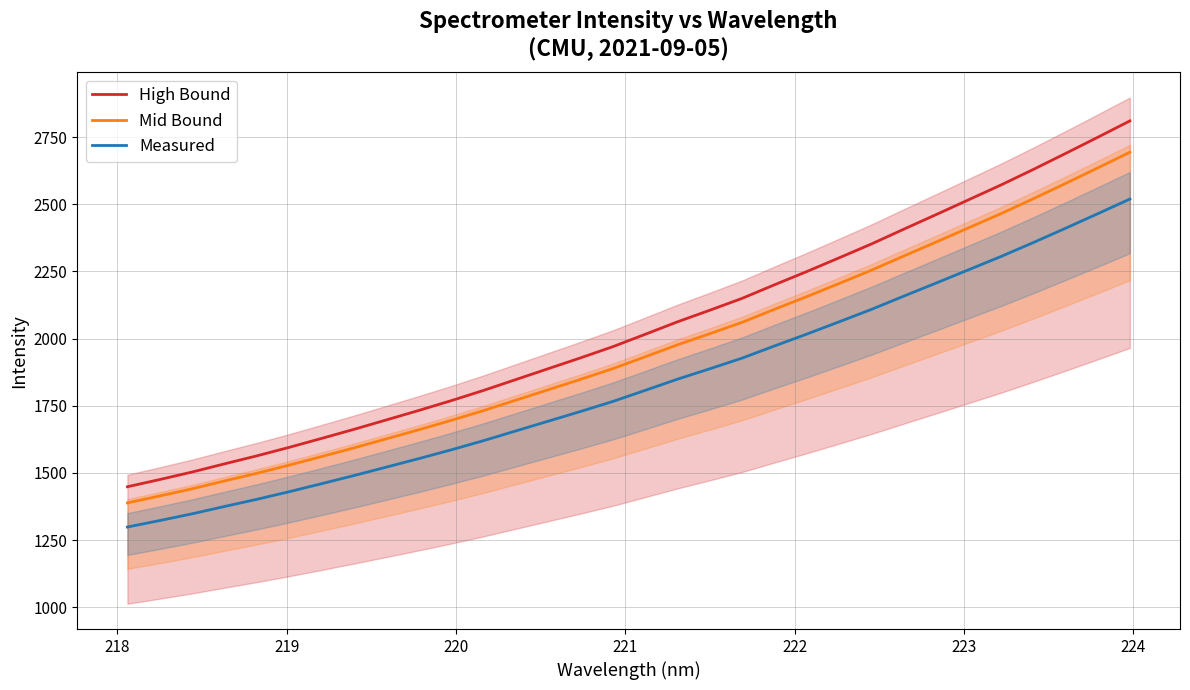

What is the maximum value for Mid Bound?

2694.1